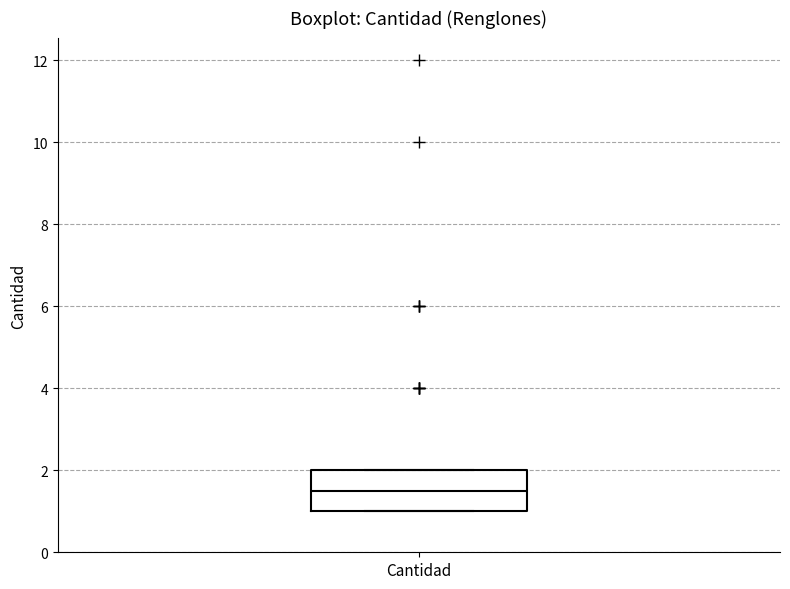

Where is the lower edge of the box for Cantidad on the y-axis? The values are not printed on the chart, so give them approximately, as read against the axis.

1.0